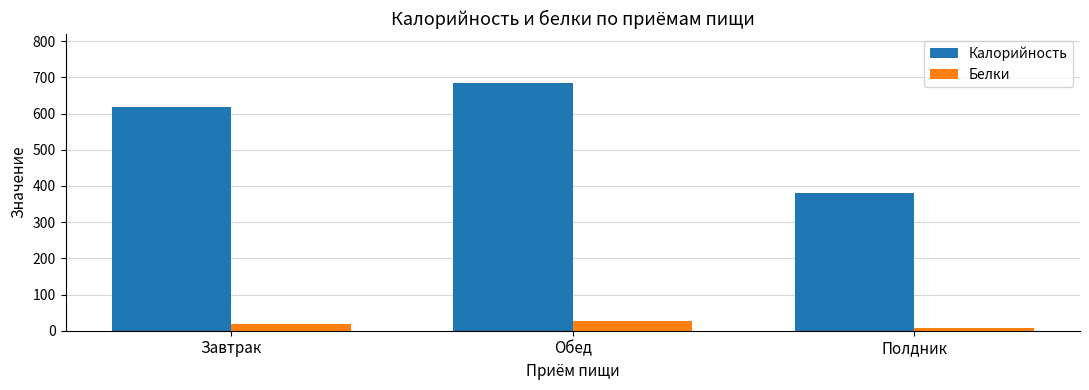

What is the average value of the Белки series?

17.5